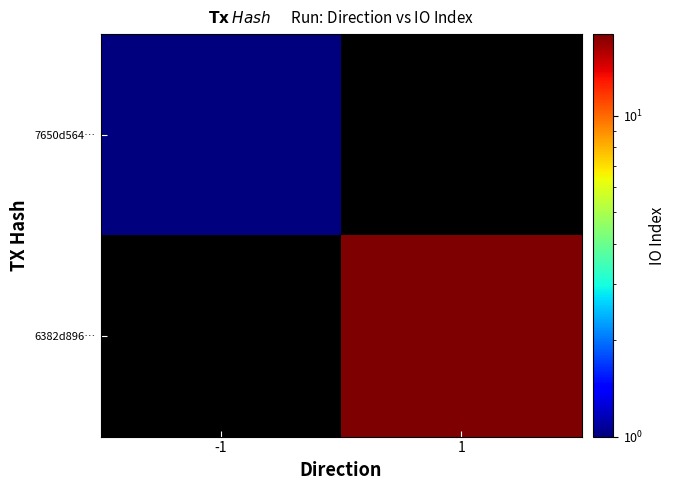

List the series in order of their peak value, highest first.

7650d564…, 6382d896…